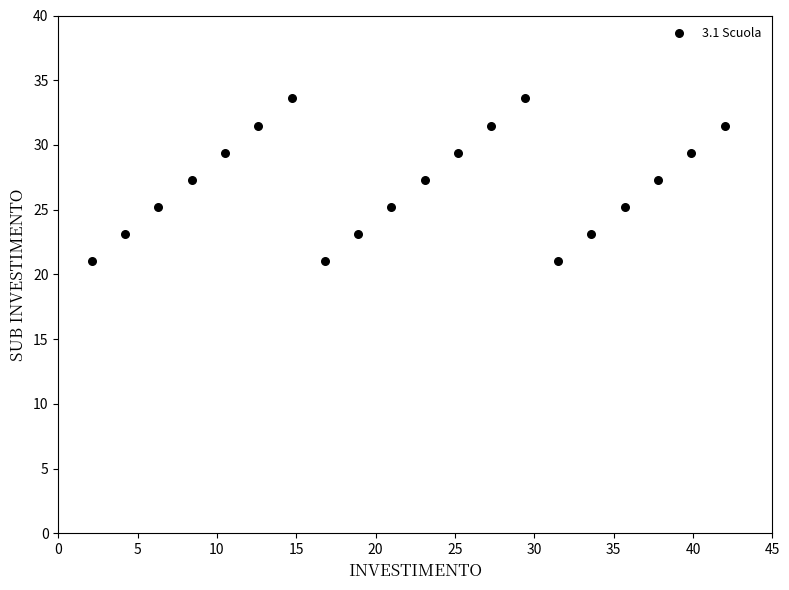

What is the range of Y values (max minus min)?

12.6